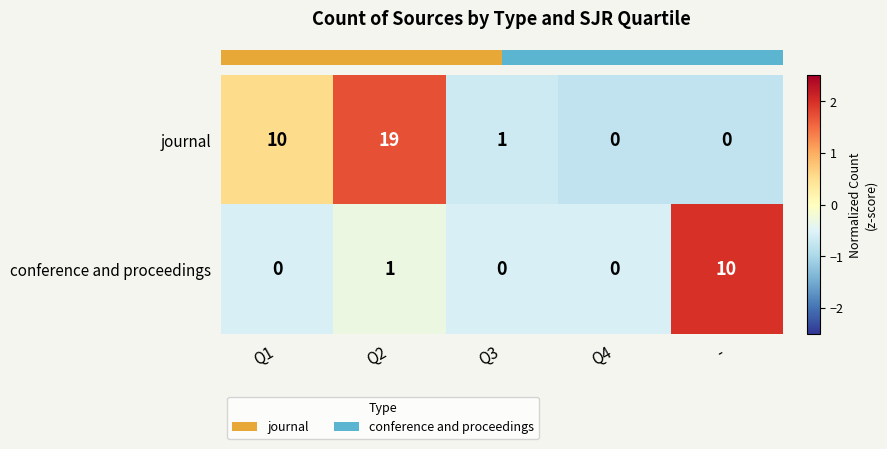

Reading right to left, what are all the values shown in this chart?

journal: -=0	Q4=0	Q3=1	Q2=19	Q1=10
conference and proceedings: -=10	Q4=0	Q3=0	Q2=1	Q1=0